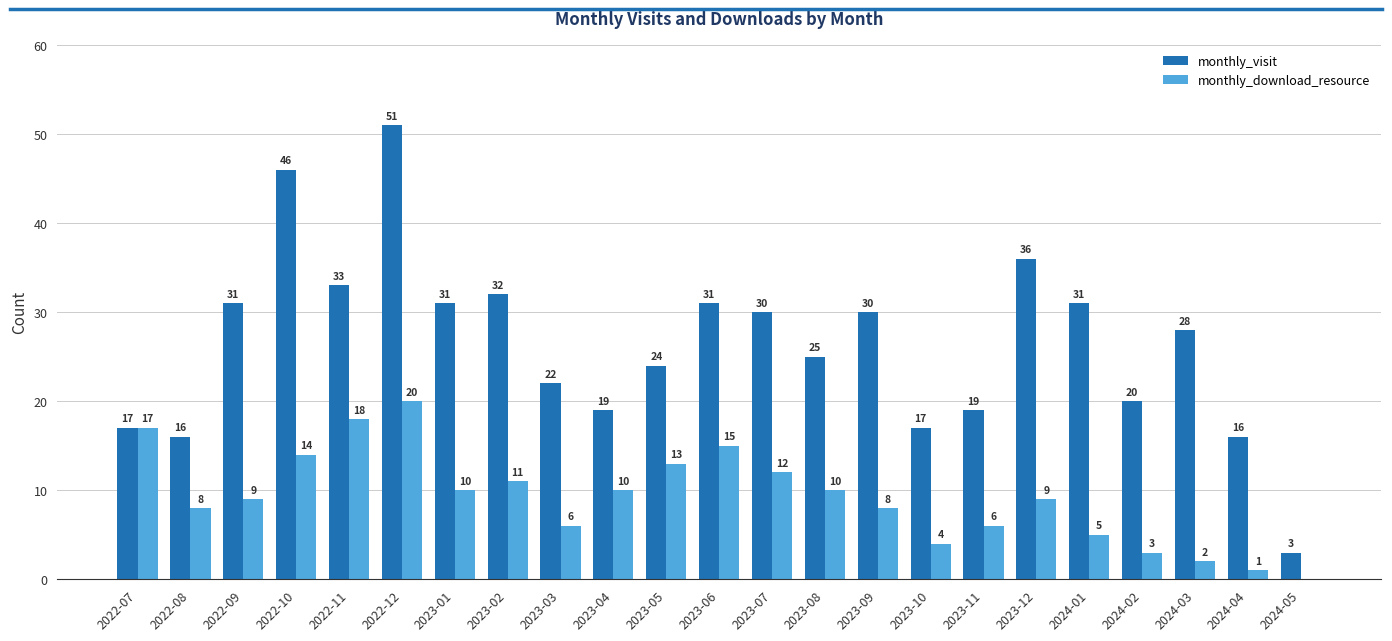

Count the number of categories in the chart.

23